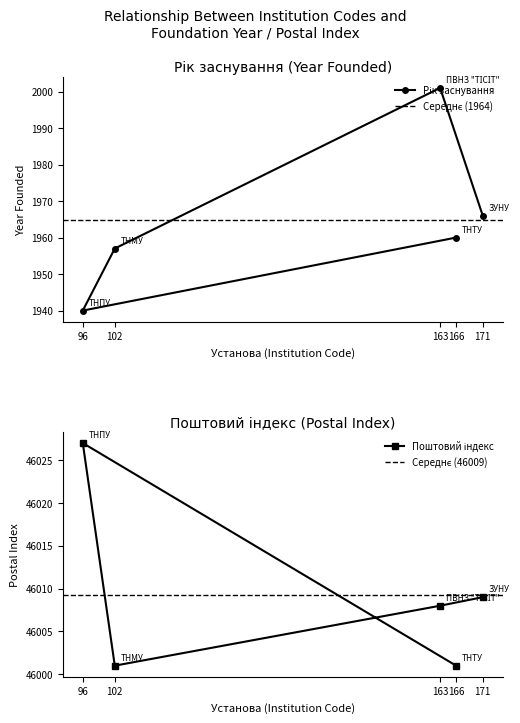

Is the value of Поштовий індекс at 96 greater than the value of Рік заснування at 171?

Yes